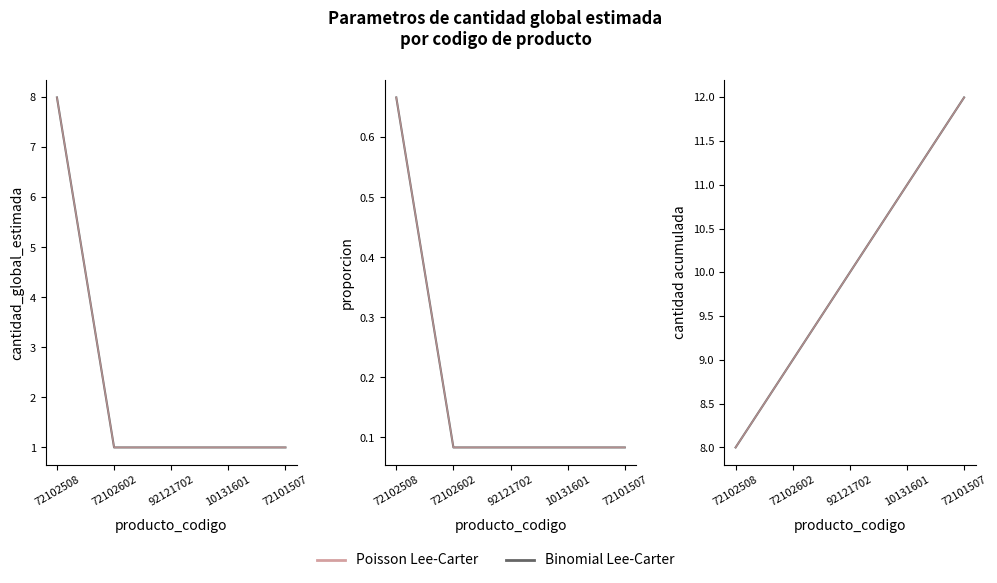

What are all the series names shown in the legend?

Binomial Lee-Carter, Poisson Lee-Carter